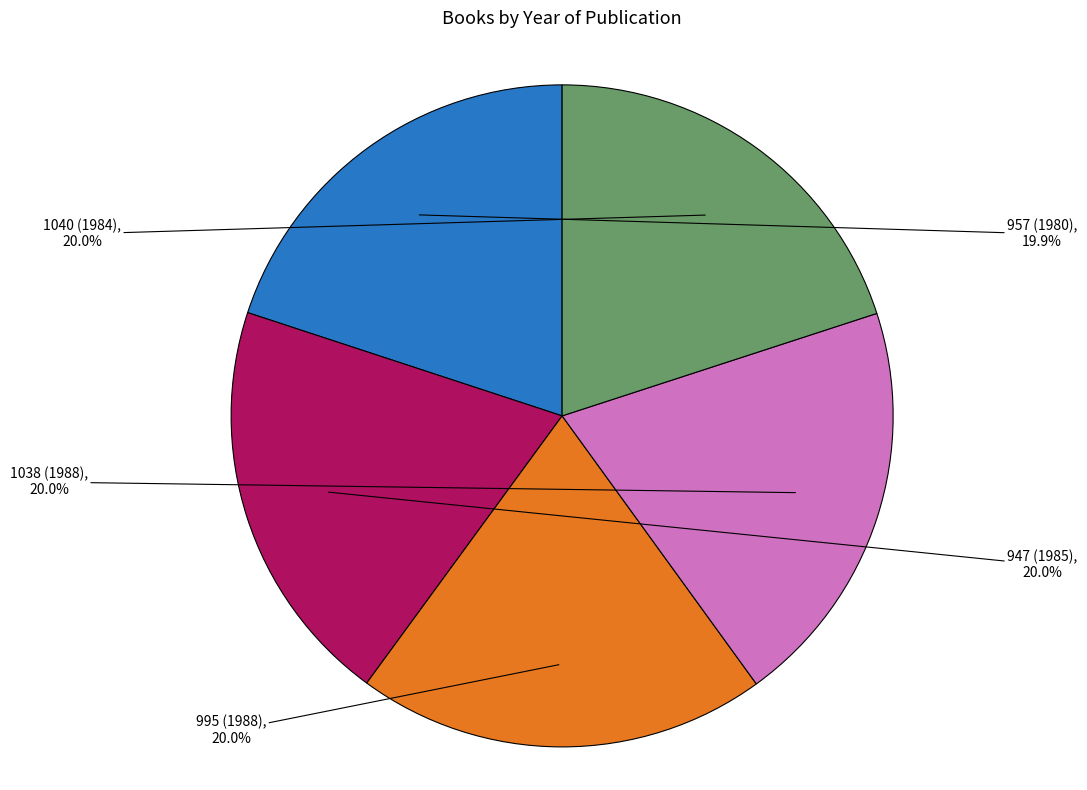

The 995 (1988) slice represents 8% of the pie. True or false?

False